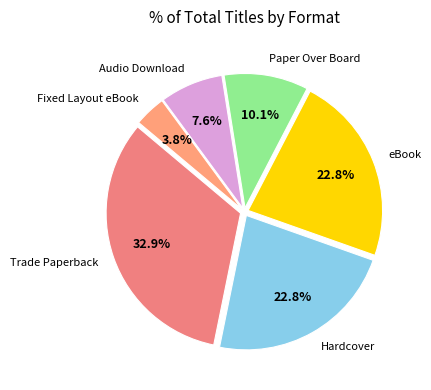

How many segments does this pie chart have?

6